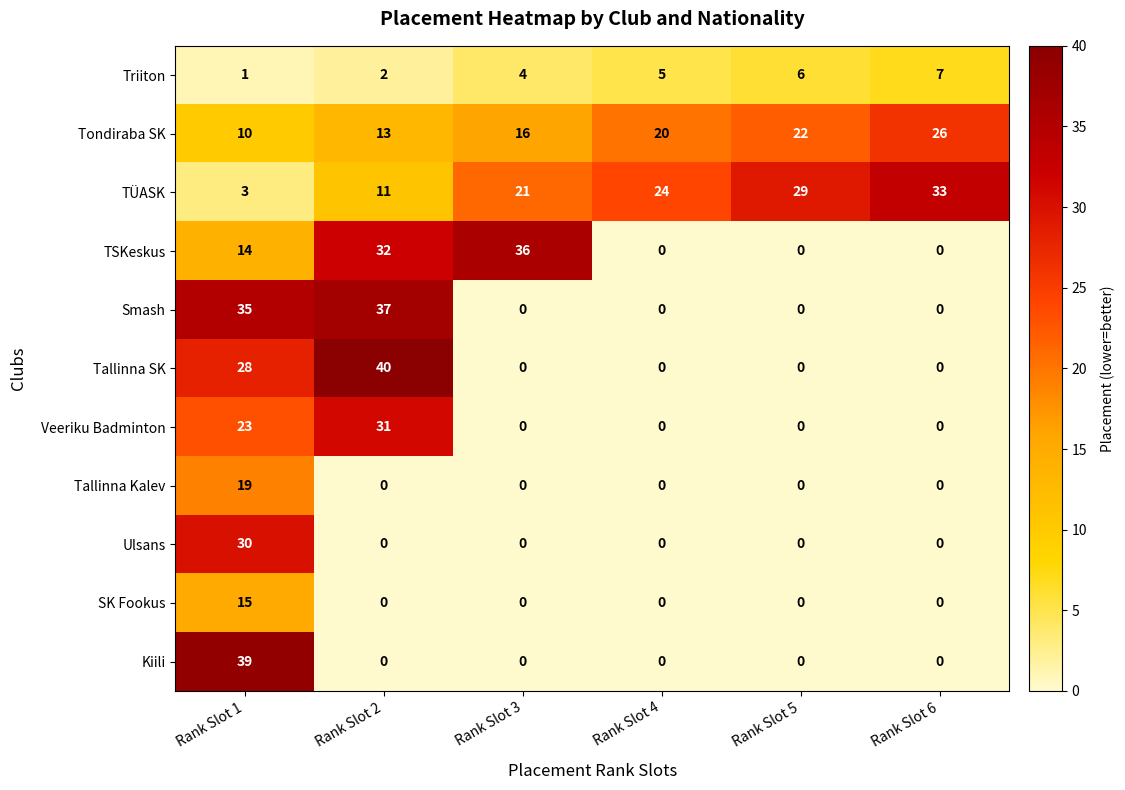

What is the sum of the TSKeskus values at Rank Slot 2 and Rank Slot 6?

32